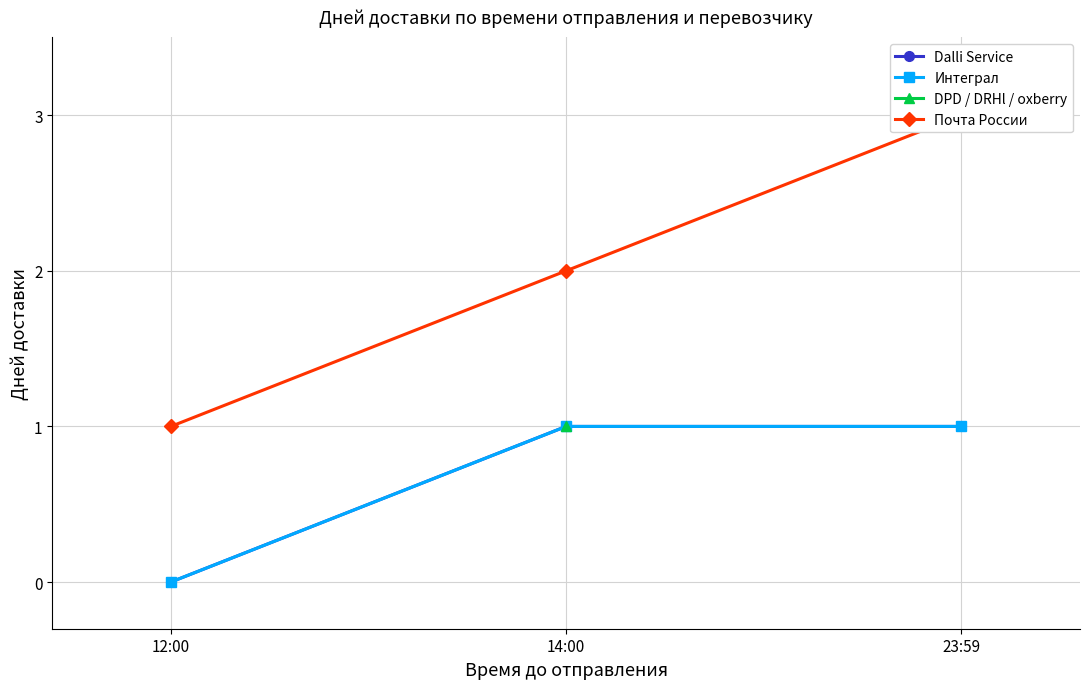

What is the difference between the maximum and minimum values in the Интеграл series?

1